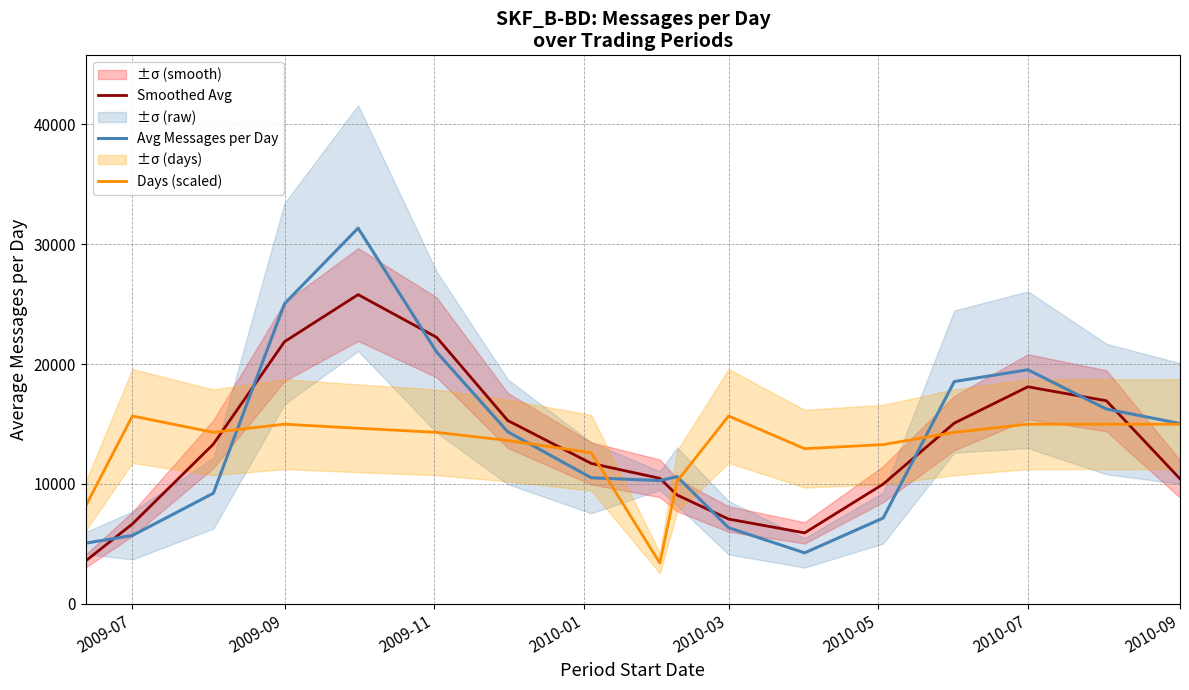

What are all the series names shown in the legend?

Smoothed Avg, Avg Messages per Day, Days (scaled)